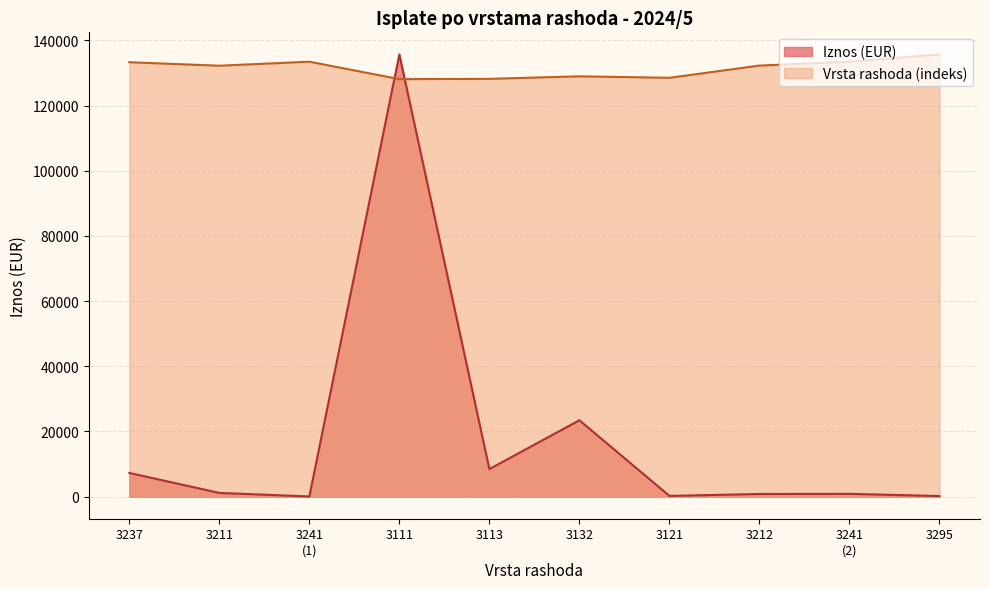

Which series has the largest total across all categories?

Vrsta rashoda (indeks)